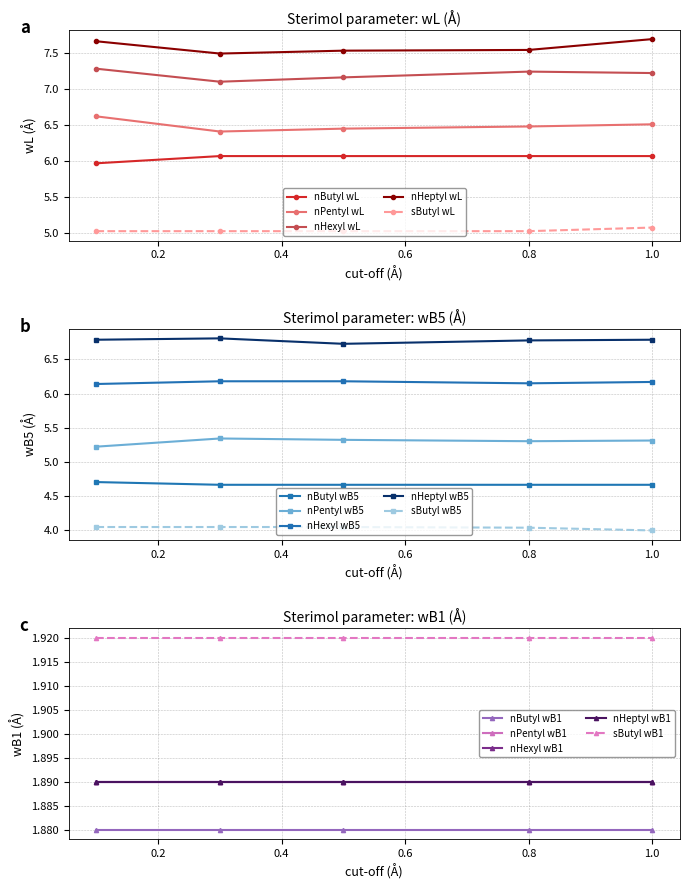

True or false: cut-off (A) and wL (A) intersect in this chart.

False